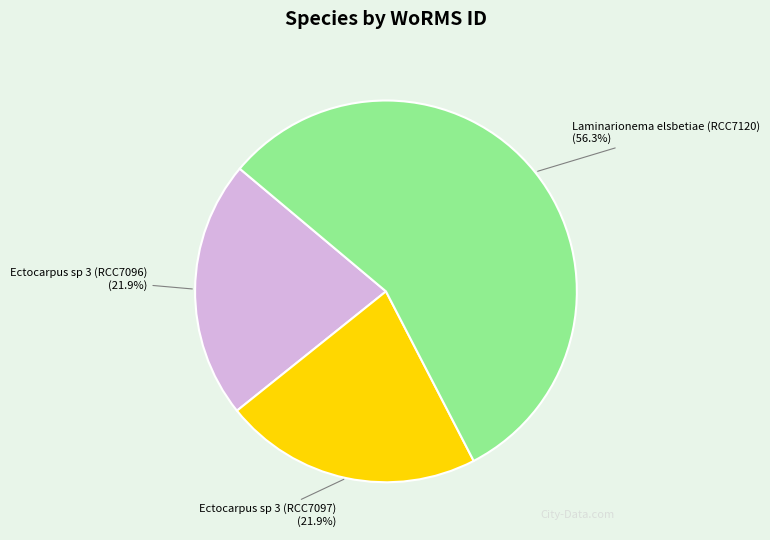

What is the ratio of the value at Ectocarpus sp 3 (RCC7097) to the value at Ectocarpus sp 3 (RCC7096)?

1.0